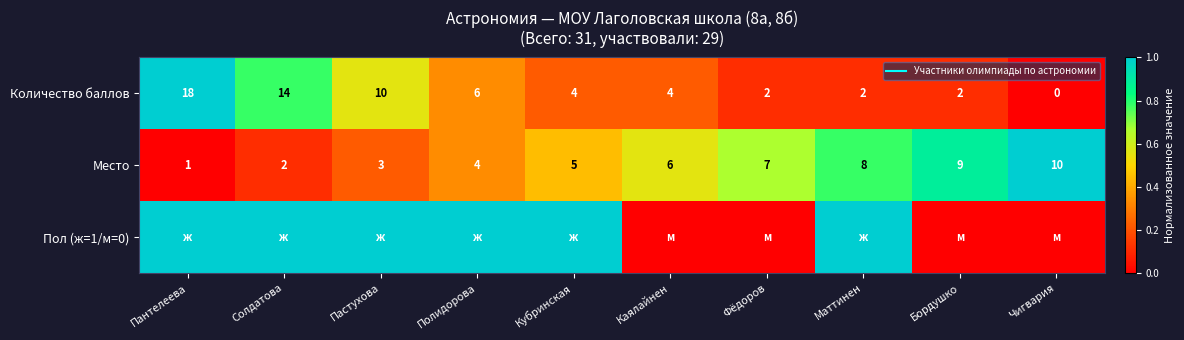

Which series has the widest spread of values?

Количество баллов